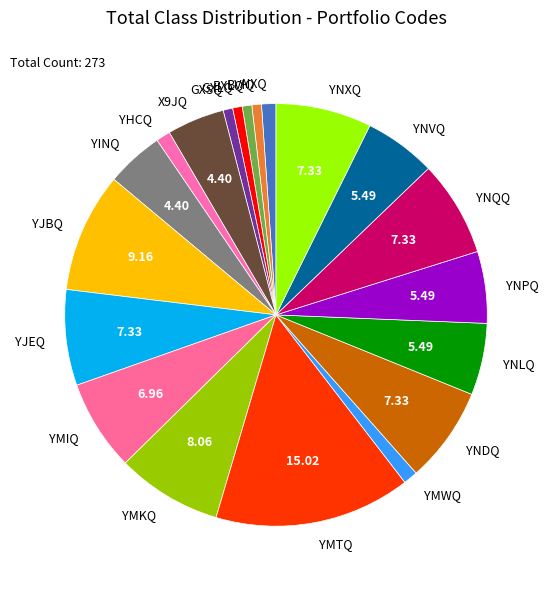

Does any single category account for the majority?

No